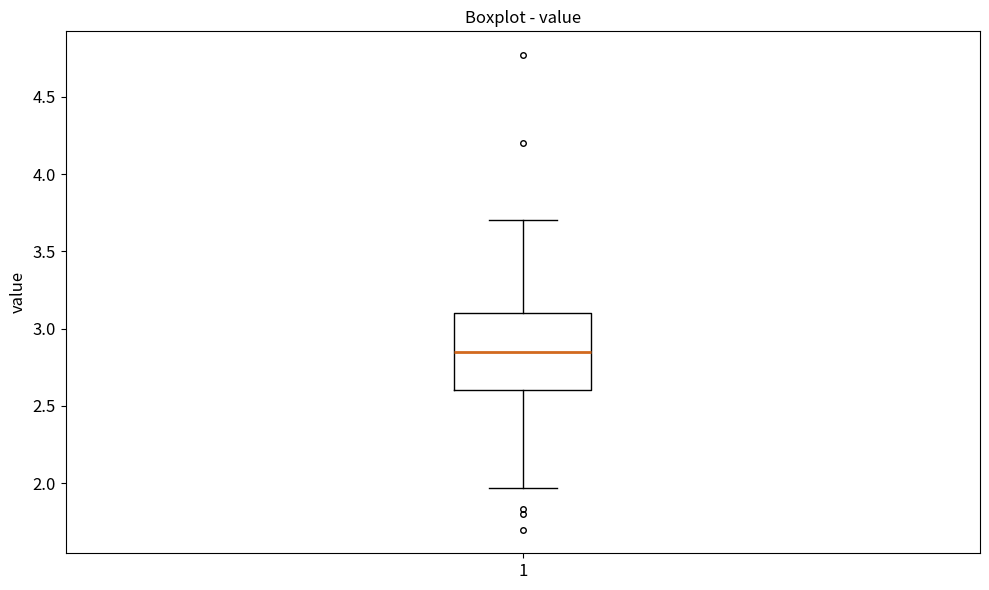

Where does the lower whisker of the box at x = 1 end on the y-axis? The values are not printed on the chart, so give them approximately, as read against the axis.

1.95